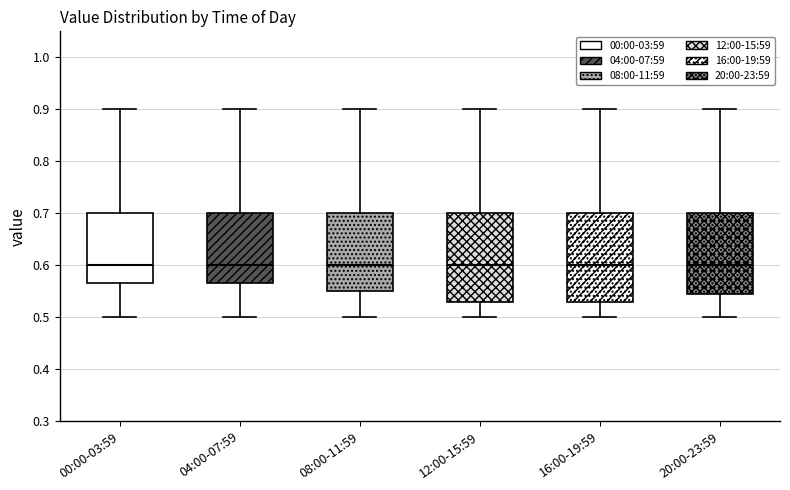

Where does the median line of the box for 12:00-15:59 sit on the y-axis? The values are not printed on the chart, so give them approximately, as read against the axis.

0.60